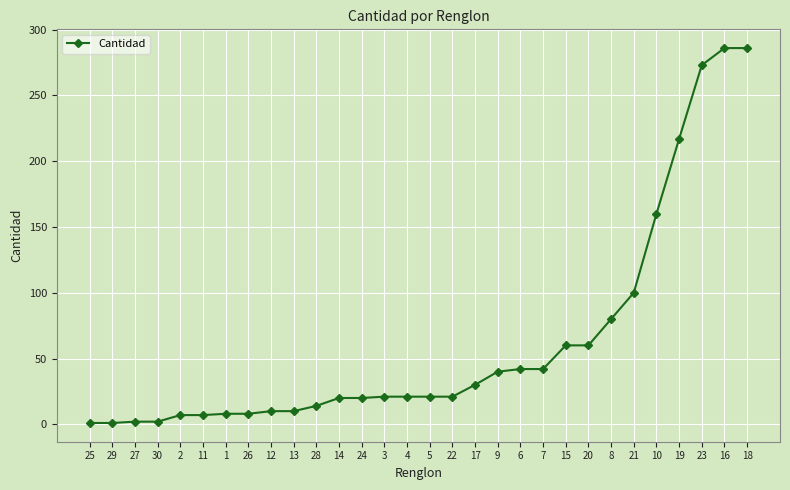

What is the change in value from 26 to 10?

+152